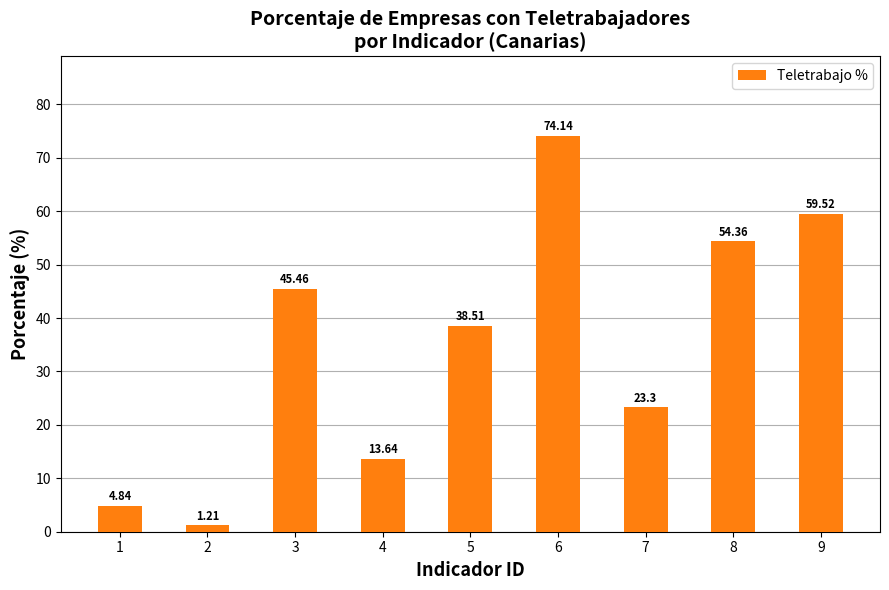

What is the sum of the values at 7 and 5?

61.8